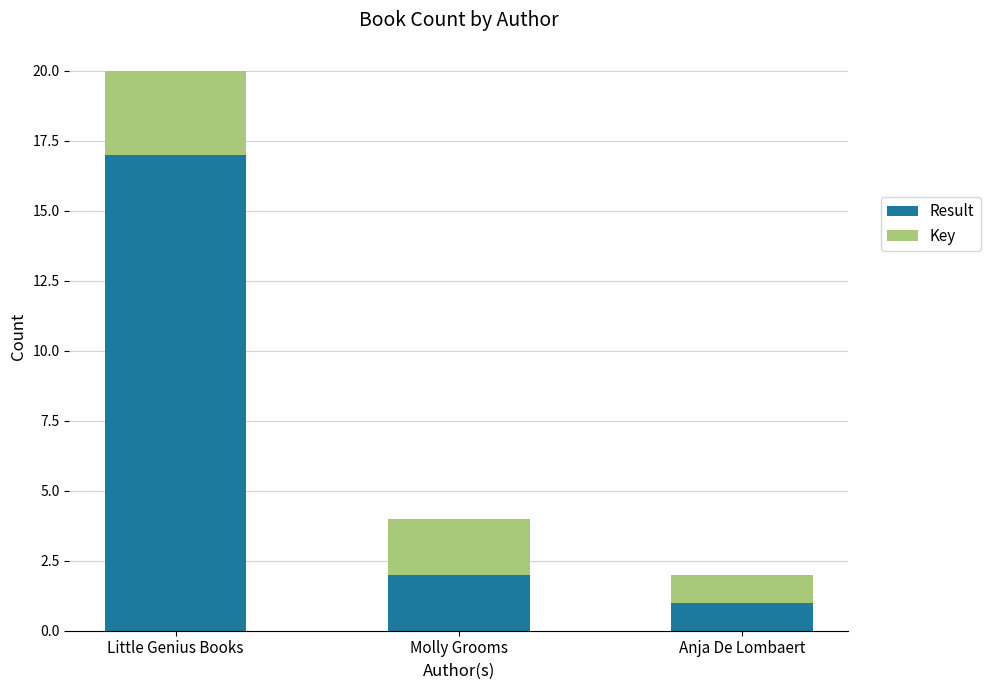

Reading left to right, what are the values for Result?

17	2	1